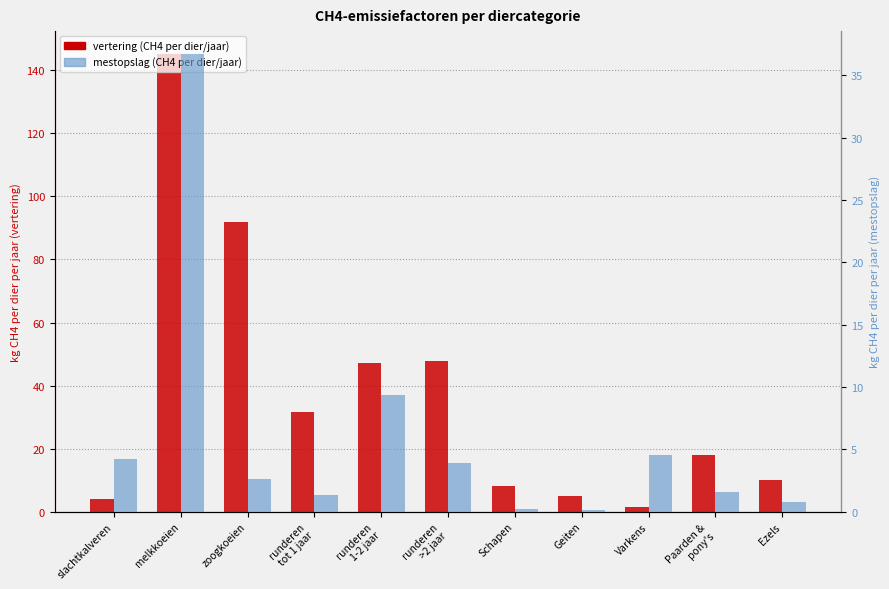

Which series has the largest total across all categories?

vertering